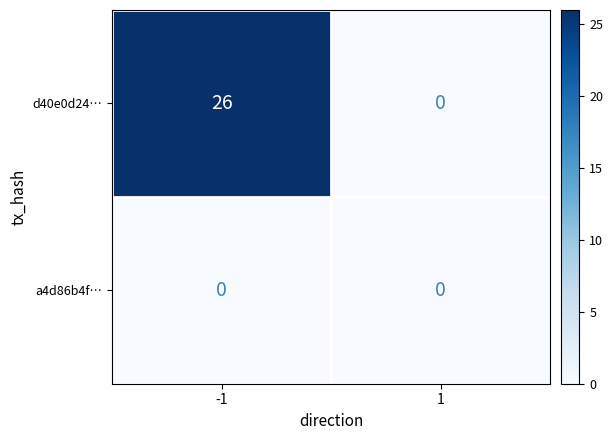

Reading left to right, what are all the values shown in this chart?

d40e0d24…: 26	0
a4d86b4f…: 0	0